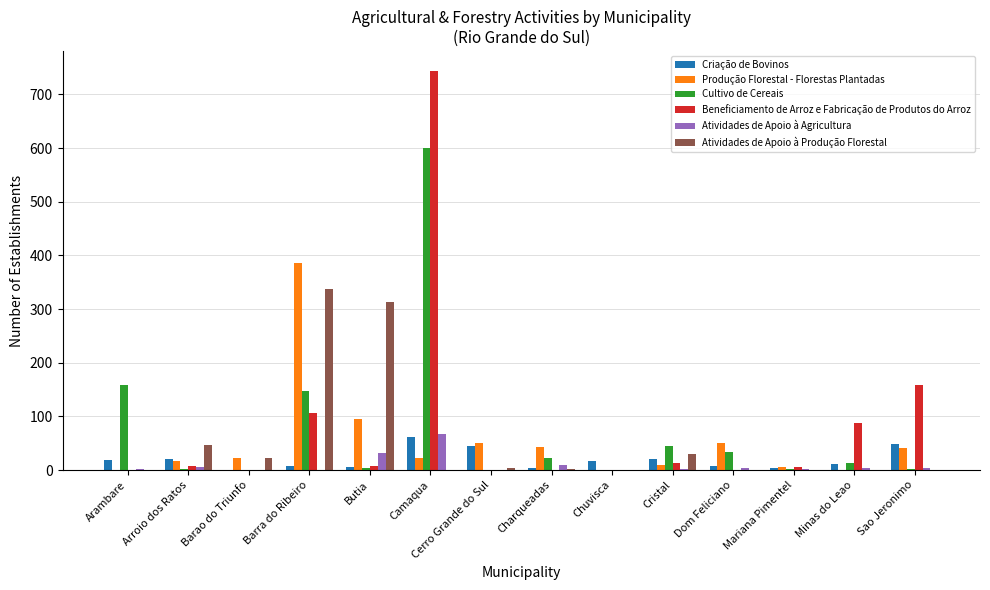

At which label is Atividades de Apoio à Produção Florestal closest to 168?

Arroio dos Ratos